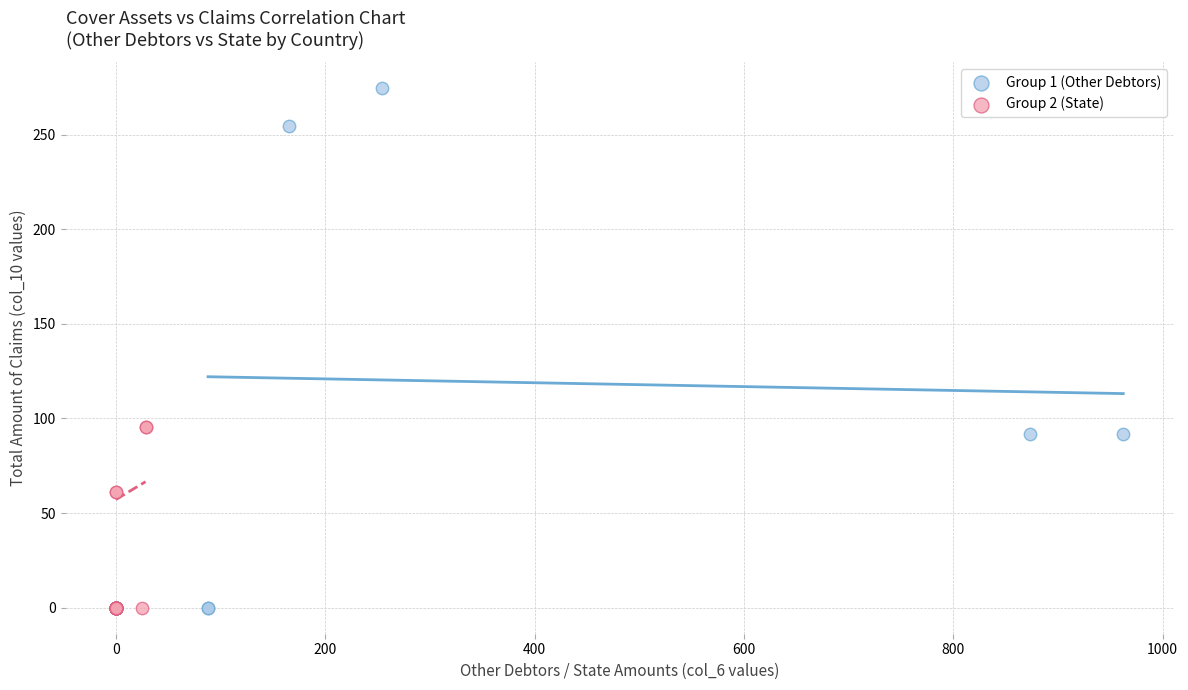

Which series has the largest Y range (max minus min)?

Group 1 (Other Debtors)